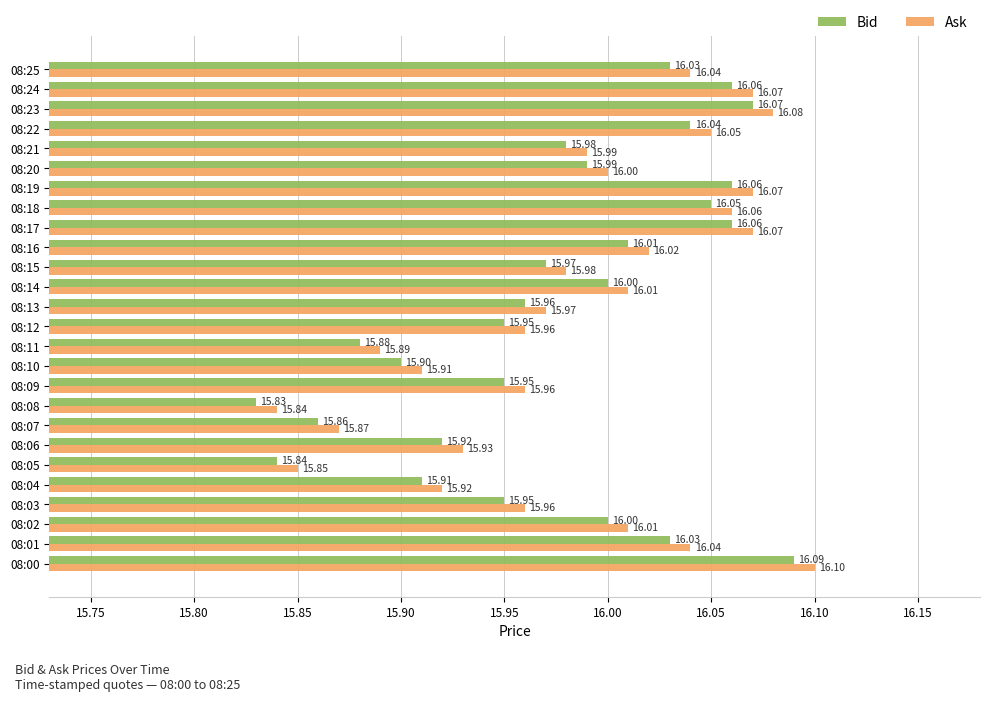

What is the maximum value shown in the chart?

16.1